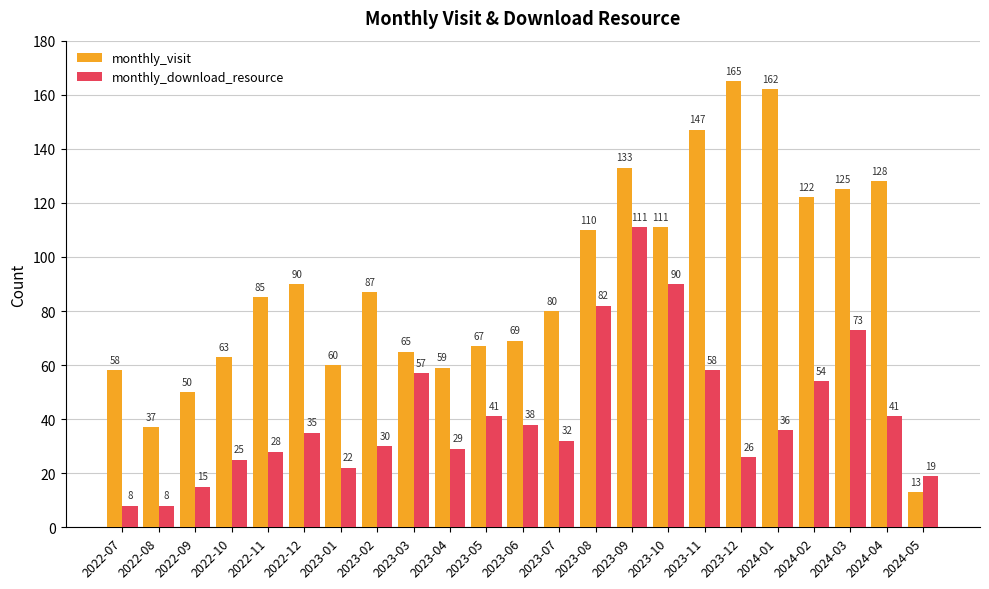

How many categories are shown in the chart?

23